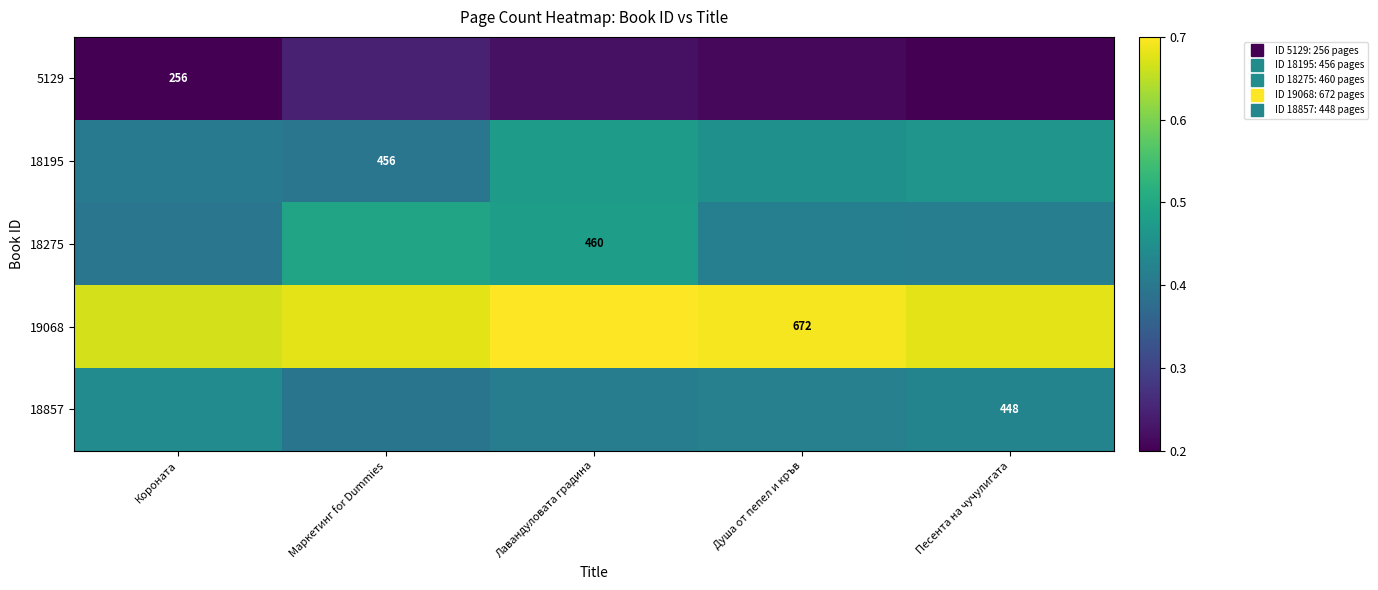

Which series has the widest spread of values?

18275